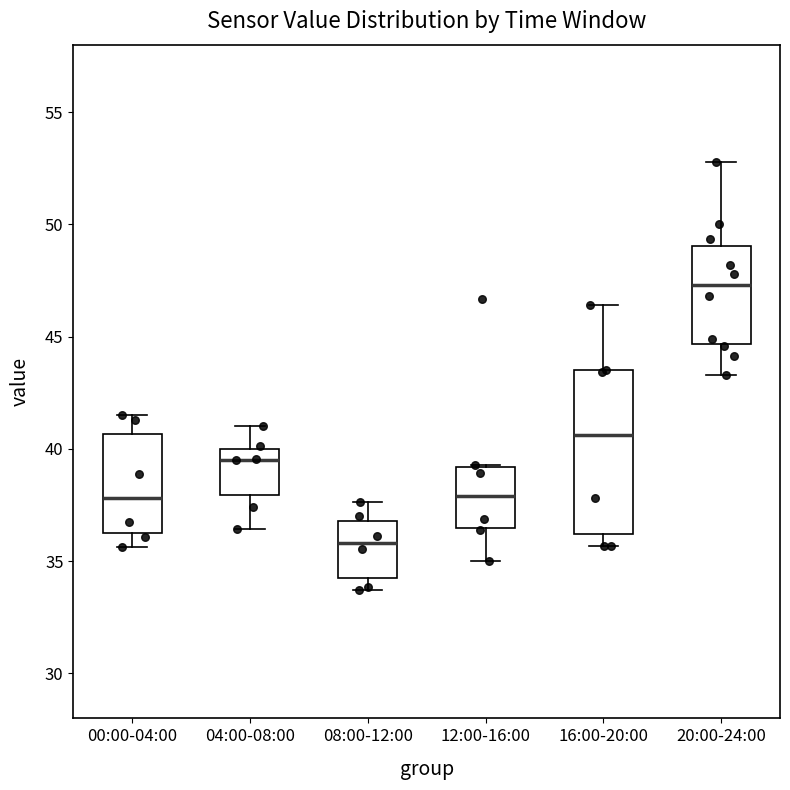

Reading left to right, transcribe this box plot: for each box, give where its median line is, the range the box spans, and where its two whiskers end, as read against the y-axis. The values are not printed on the chart, so give them approximately, as read against the axis.

00:00-04:00: median 38.0, box 36.0 to 40.5, whiskers 35.5 to 41.5
04:00-08:00: median 39.5, box 38.0 to 40.0, whiskers 36.5 to 41.0
08:00-12:00: median 36.0, box 34.5 to 37.0, whiskers 33.5 to 37.5
12:00-16:00: median 38.0, box 36.5 to 39.0, whiskers 35.0 to 39.5
16:00-20:00: median 40.5, box 36.0 to 43.5, whiskers 35.5 to 46.5
20:00-24:00: median 47.5, box 44.5 to 49.0, whiskers 43.5 to 53.0